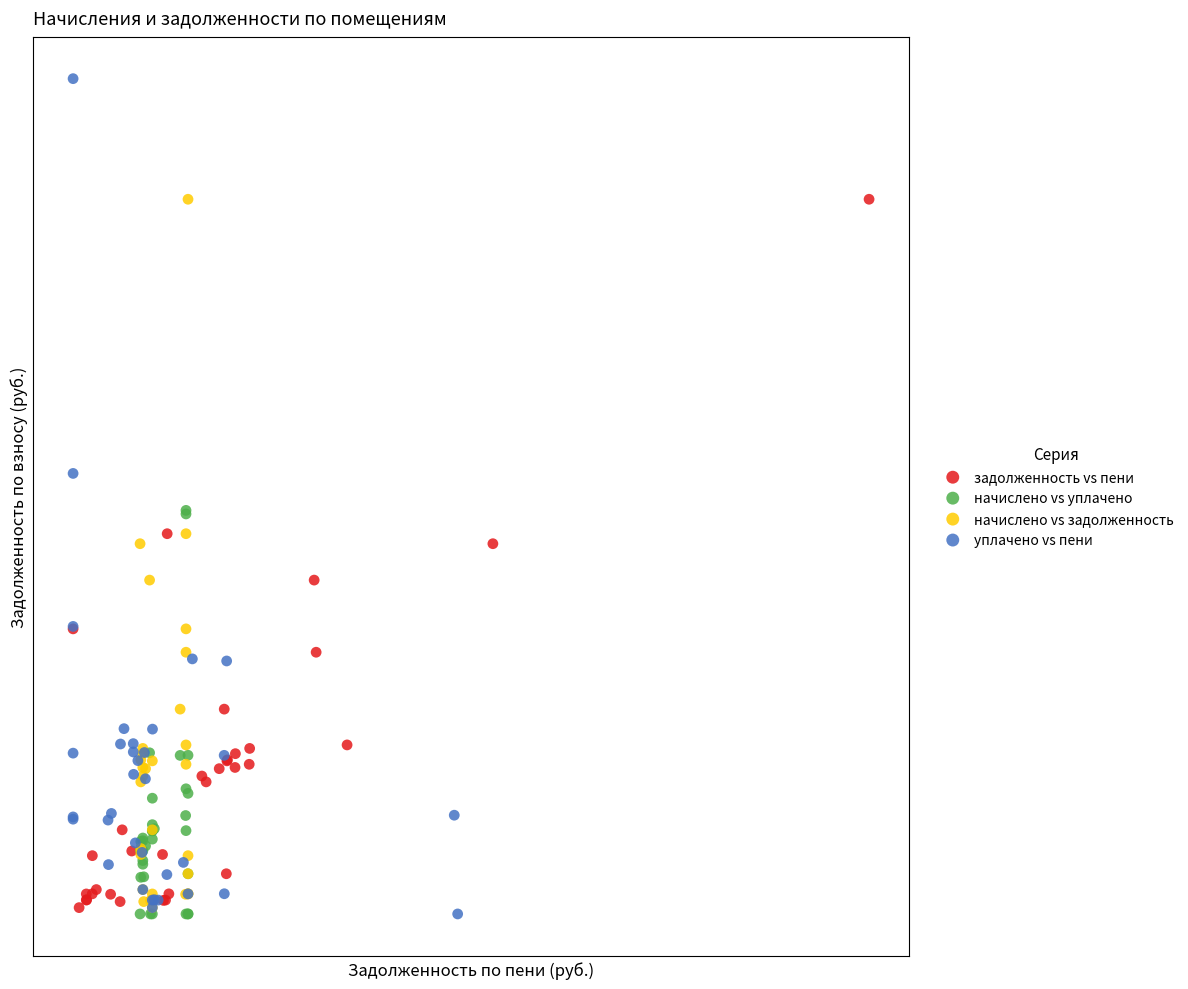

Which series has the widest spread of Y values?

уплачено vs пени